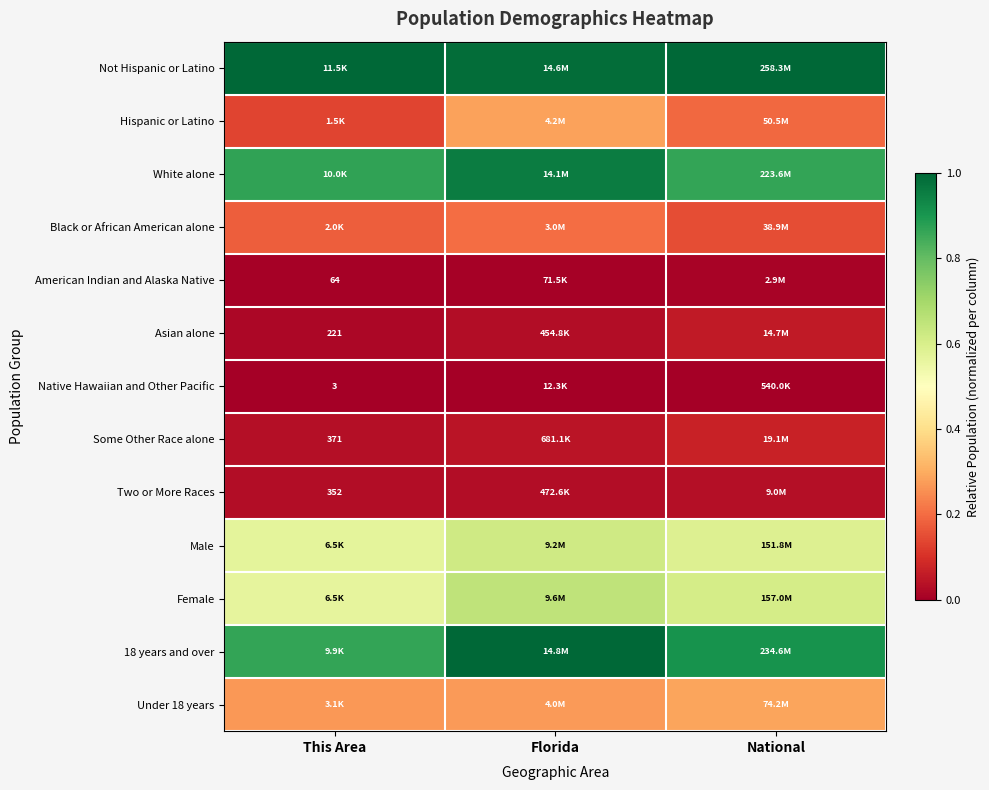

Which category has the lowest value in the Under 18 years series?

This Area